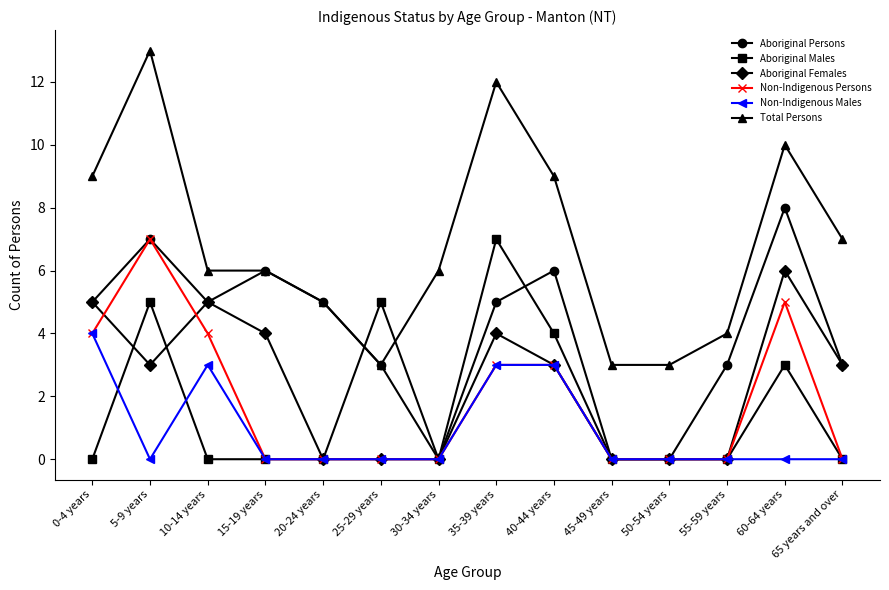

Is the value of Aboriginal Females at 25-29 years greater than the value of Aboriginal Persons at 55-59 years?

No